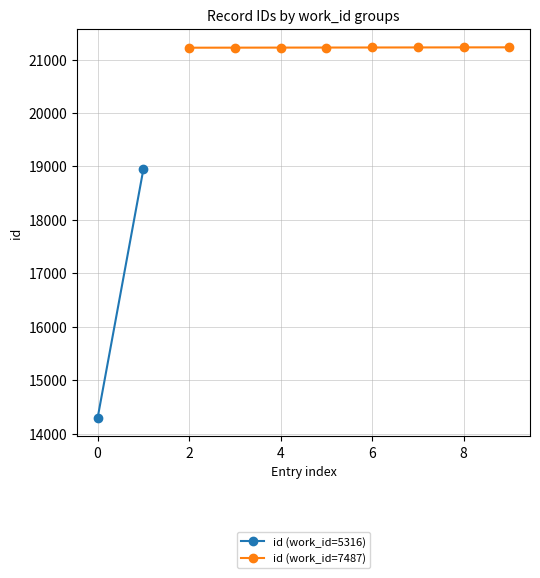

What is the maximum value for id (work_id=7487)?

21229